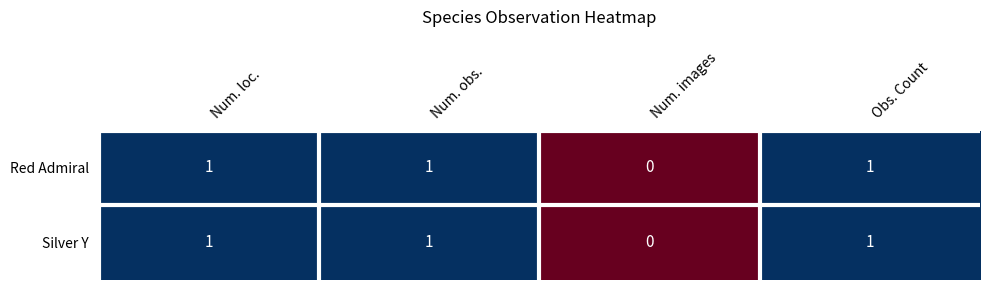

Where is Silver Y nearest to the value 0?

Num. images